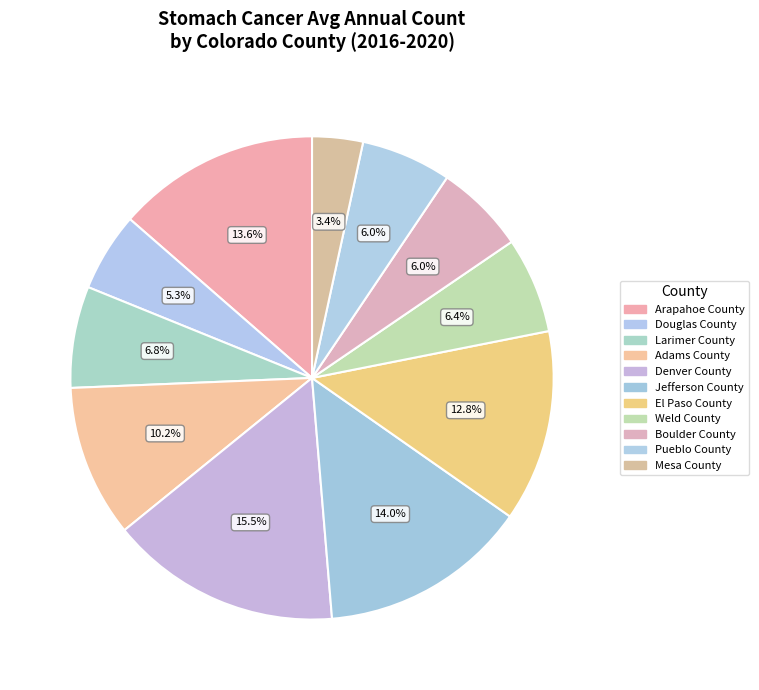

Which slice is the smallest?

Mesa County